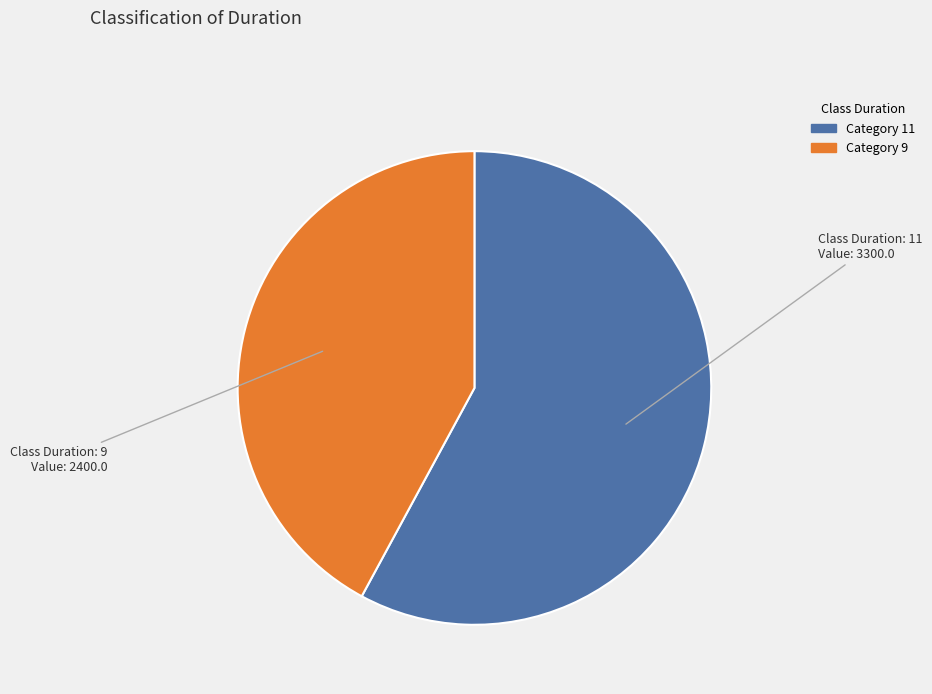

Is there any slice that represents more than half of the pie?

Yes